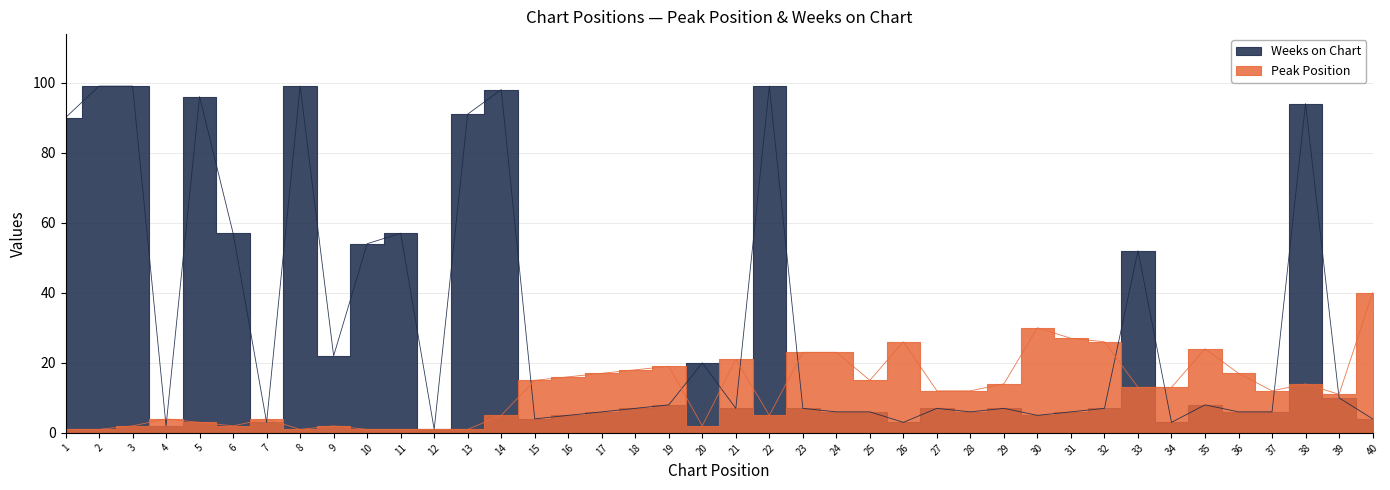

The value of Weeks on Chart at 31 is 4. True or false?

False